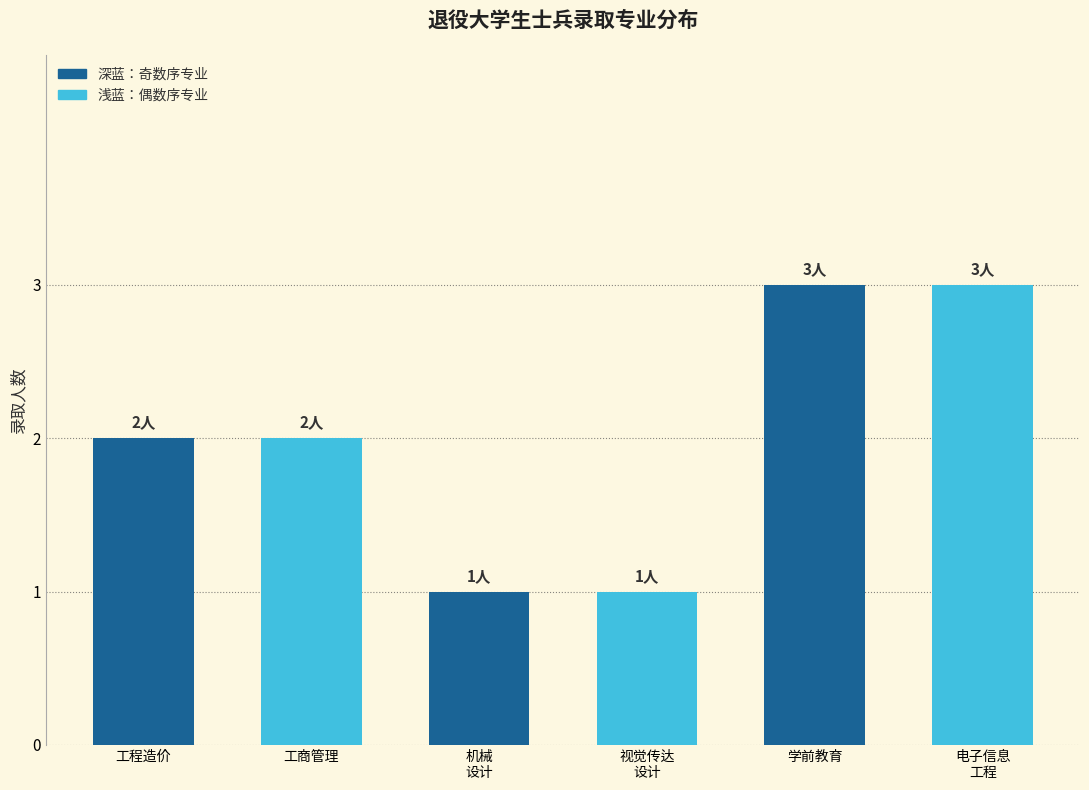

The value at 视觉传达
设计 is 2. True or false?

False